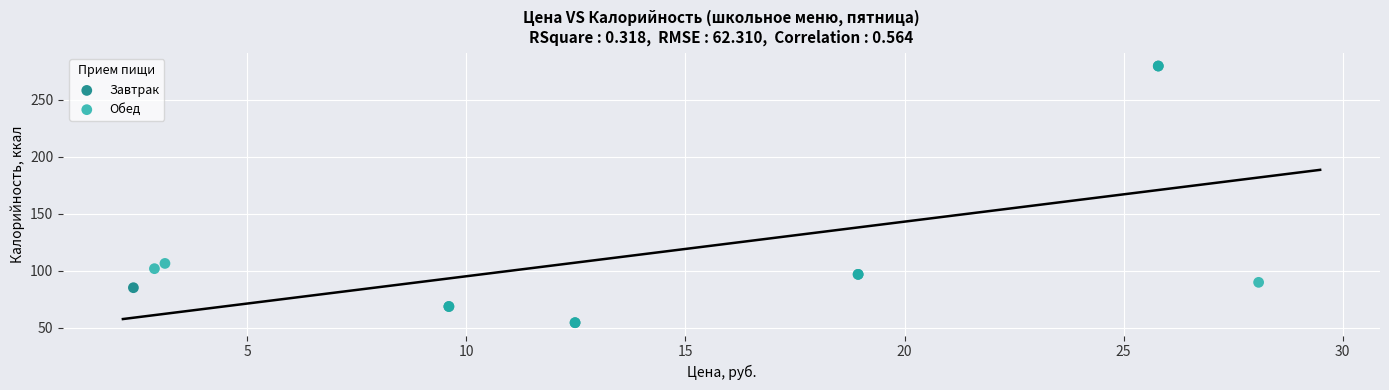

What are all the series names shown in the legend?

Завтрак, Обед